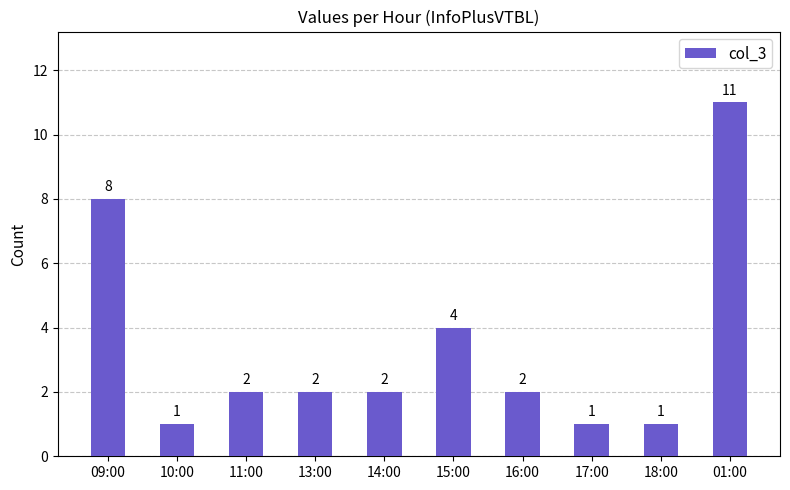

Reading right to left, what are all the values shown in this chart?

01:00=11	18:00=1	17:00=1	16:00=2	15:00=4	14:00=2	13:00=2	11:00=2	10:00=1	09:00=8